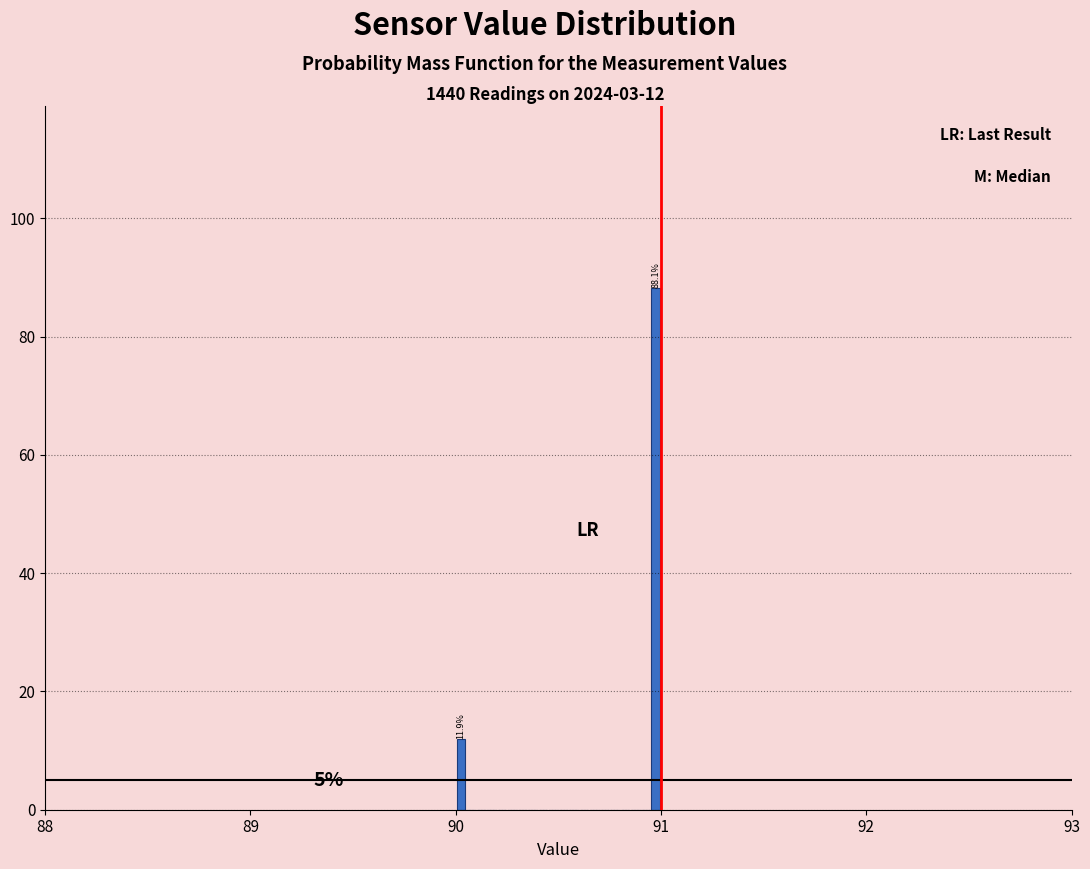

Around what value on the x-axis is the tallest bar? Give the approximate position of its centre, as read against the axis.

91.0